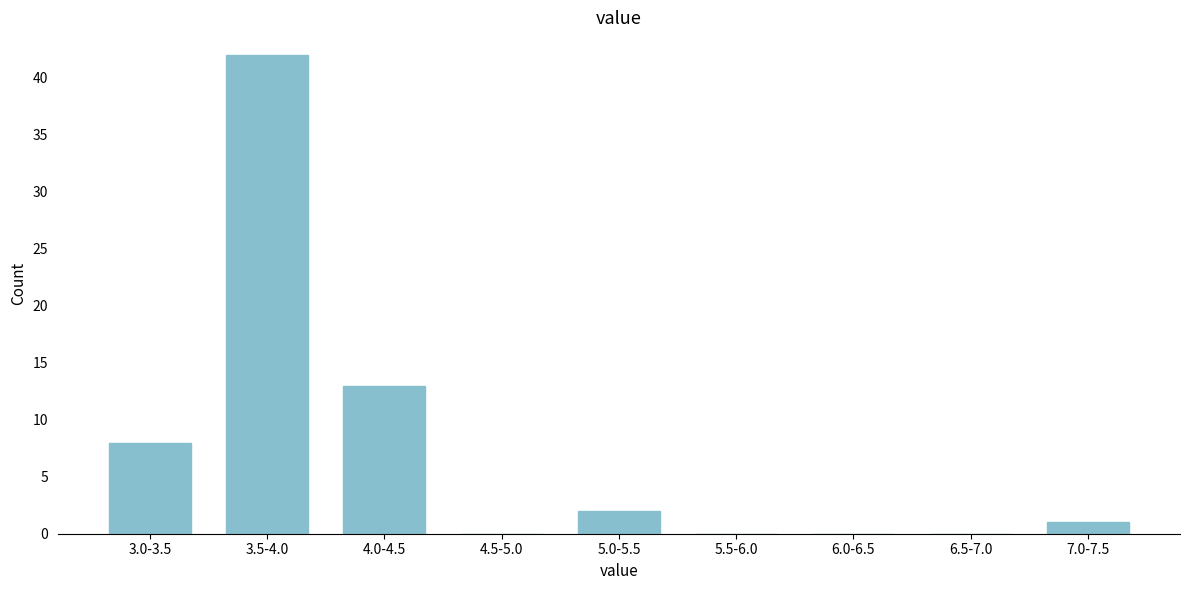

Reading left to right, what are all the values shown in this chart?

3.0-3.5=8	3.5-4.0=42	4.0-4.5=13	4.5-5.0=0	5.0-5.5=2	5.5-6.0=0	6.0-6.5=0	6.5-7.0=0	7.0-7.5=1